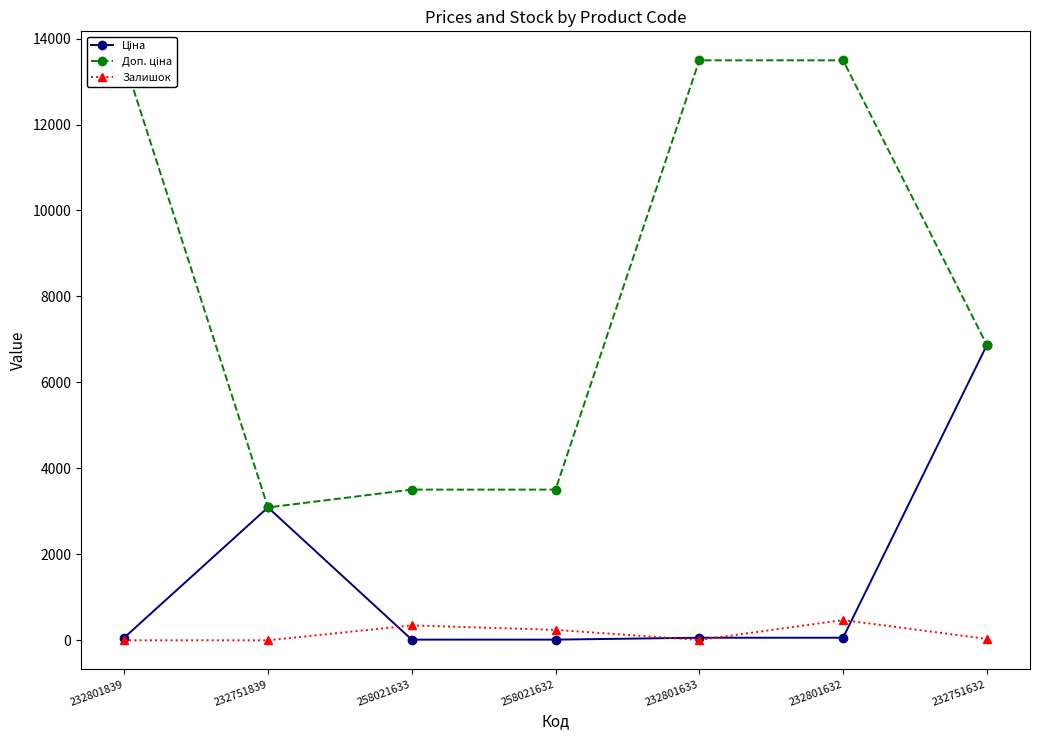

The value of Залишок at 232801633 is 12.1. True or false?

False